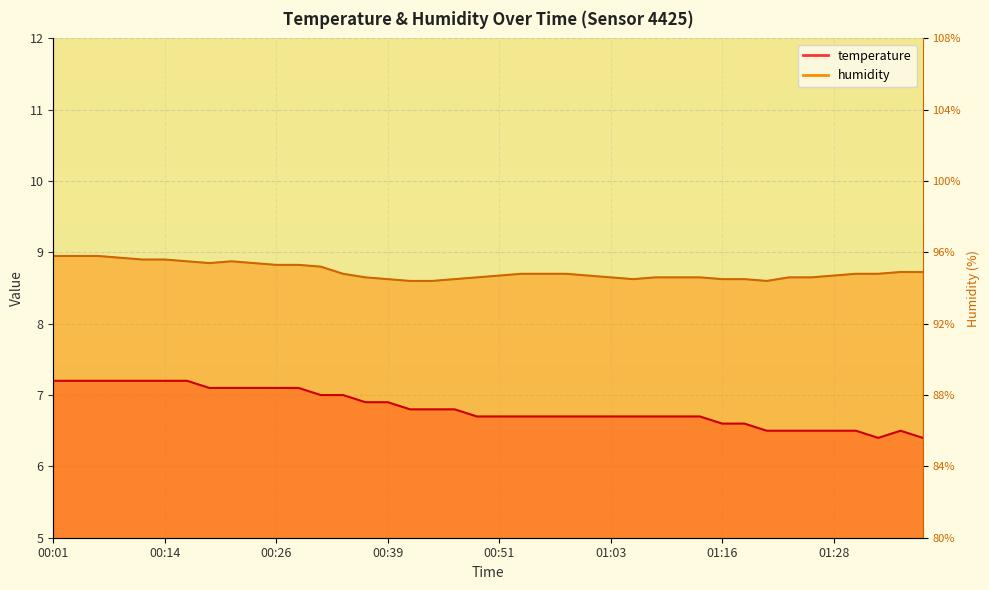

What is the difference between the highest and lowest values at 00:53?

2.0